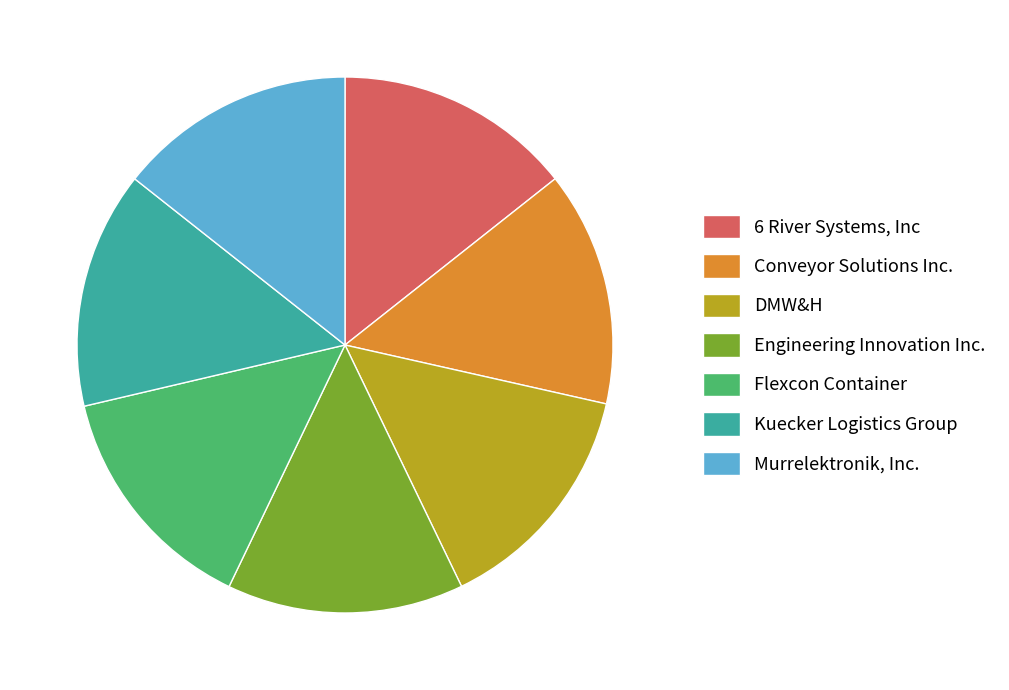

What is the ratio of the value at Kuecker Logistics Group to the value at Conveyor Solutions Inc.?

1.0